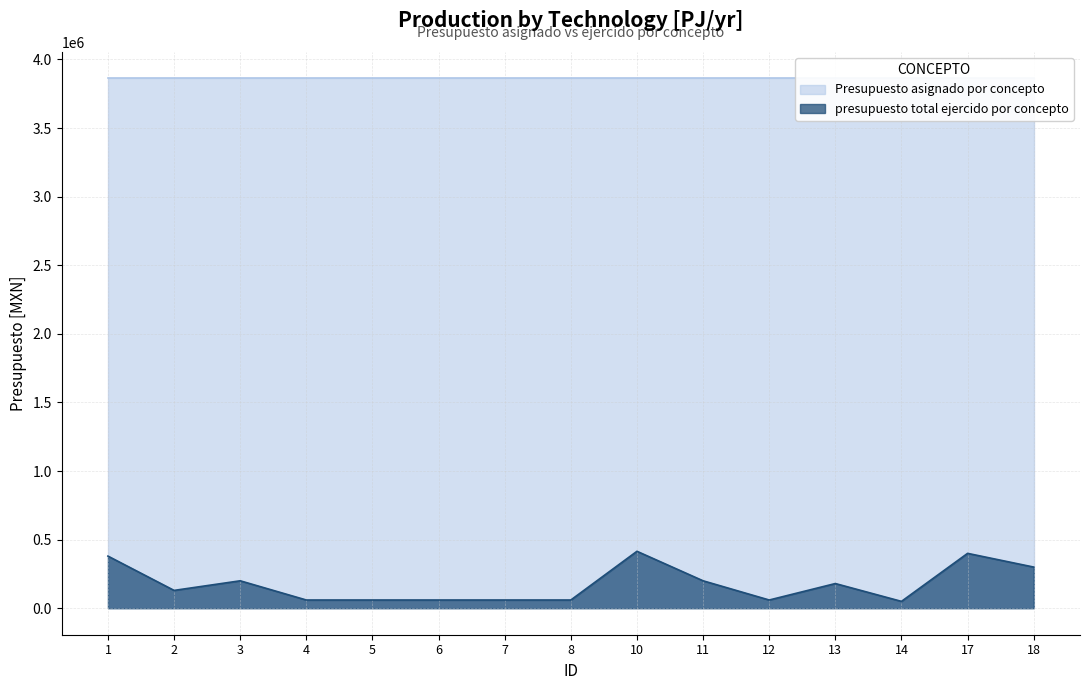

True or false: there are more than 2 points higher than both neighbors.

True